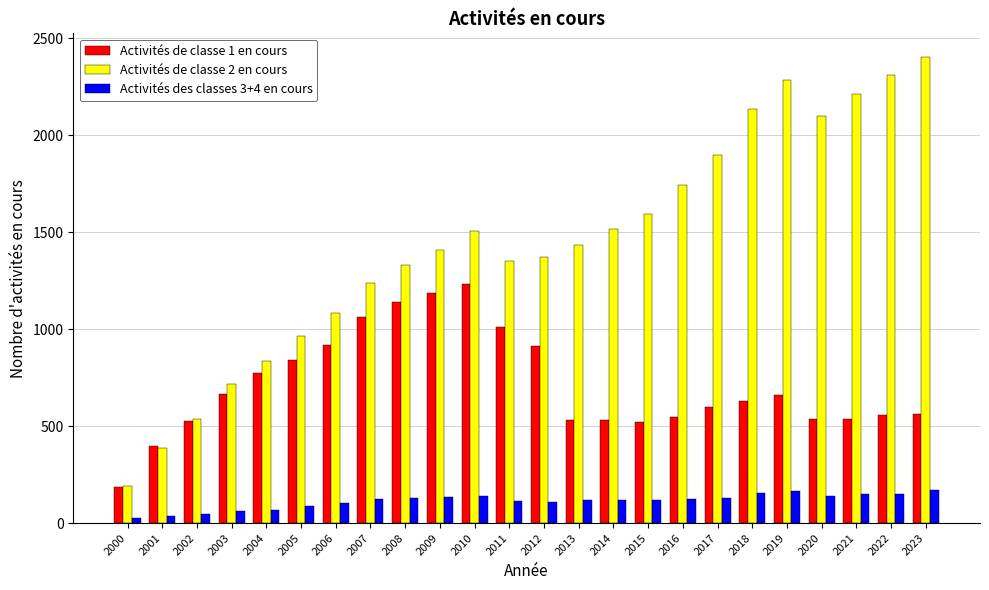

What is the greatest value displayed?

2404